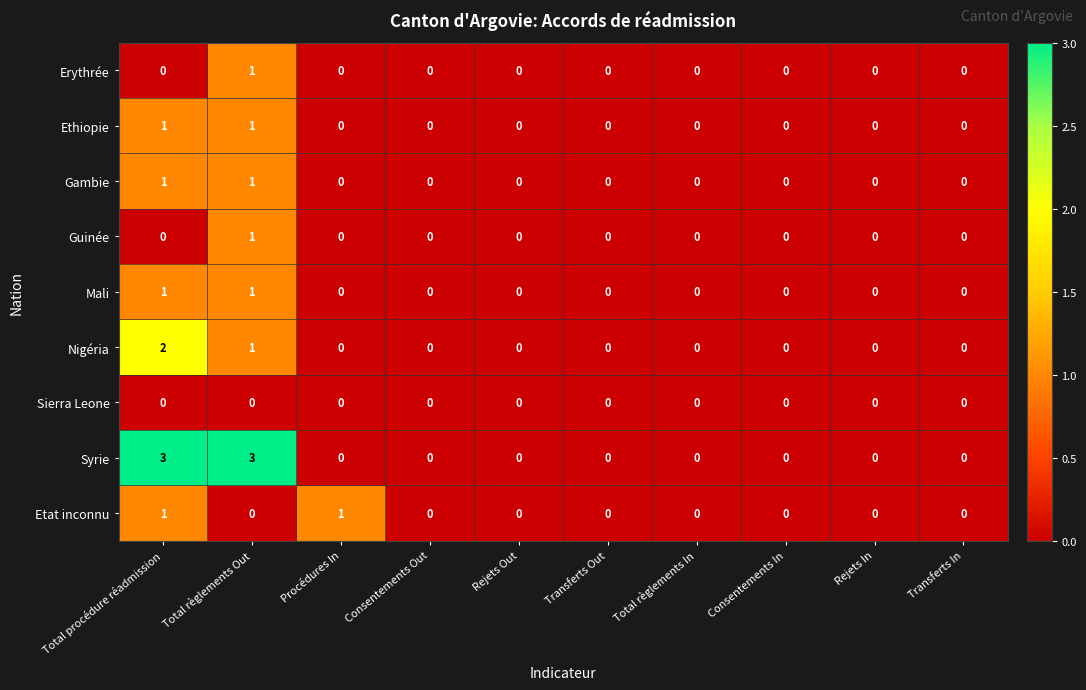

Which series has the widest spread of values?

Syrie